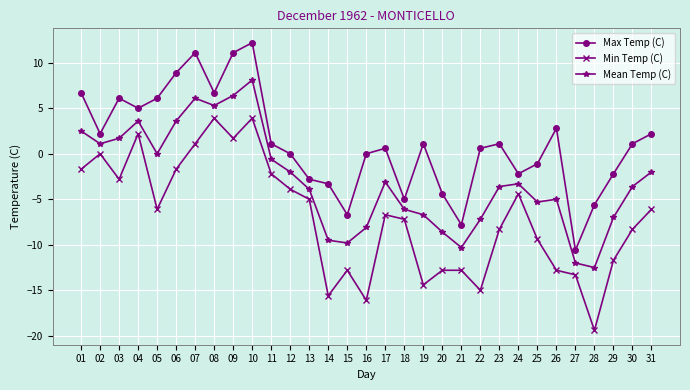

Count the number of data series in this chart.

3